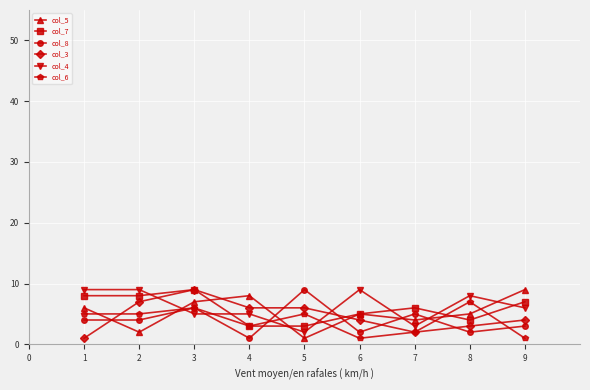

Reading left to right, list all the values displayed in this chart.

col_5: 6	2	7	8	1	5	4	5	9
col_7: 8	8	9	3	3	5	6	4	7
col_8: 4	4	6	1	9	2	5	2	3
col_3: 1	7	9	6	6	4	2	3	4
col_4: 9	9	5	5	2	9	3	8	6
col_6: 5	5	6	3	5	1	2	7	1